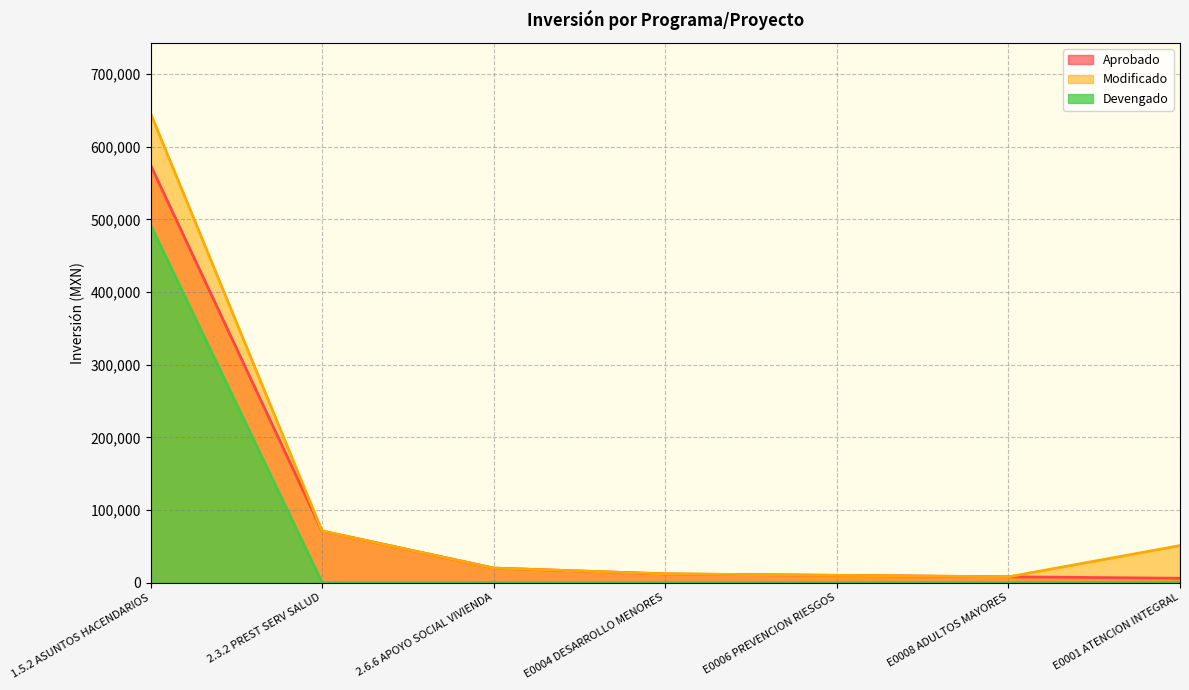

What is the label of the 4th point from the right?

E0004 DESARROLLO MENORES